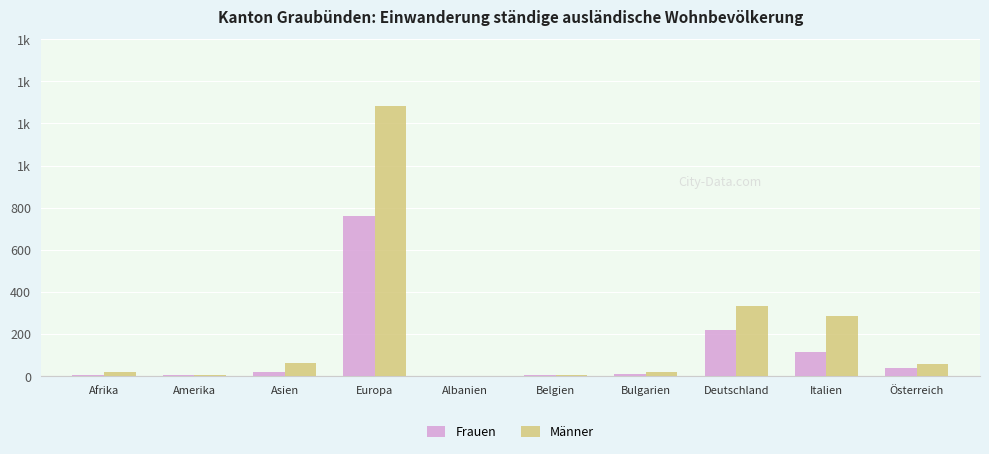

What is the label of the 9th bar from the left?

Italien